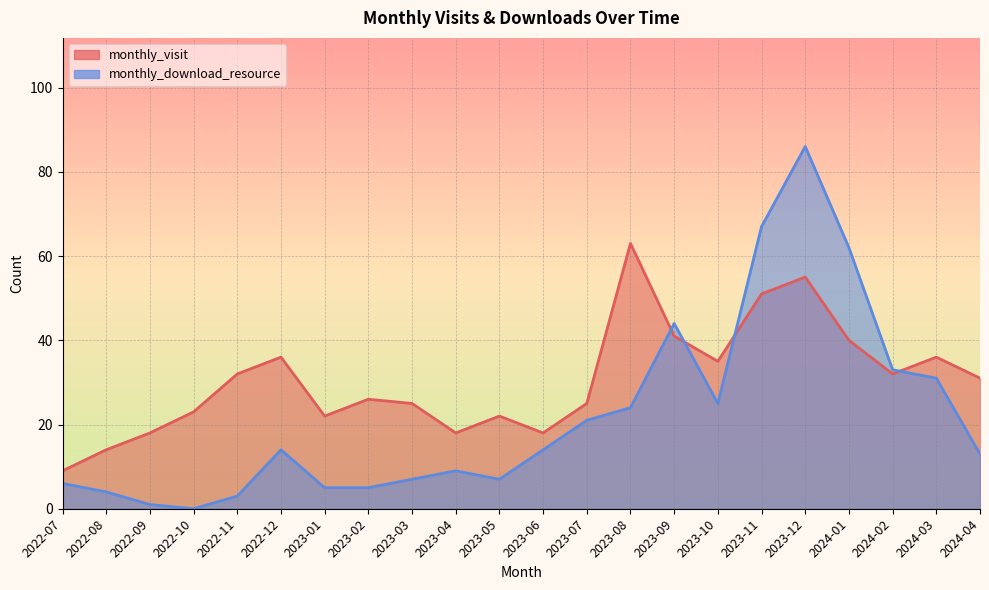

What is the difference between the monthly_visit values at 2024-04 and 2023-10?

4